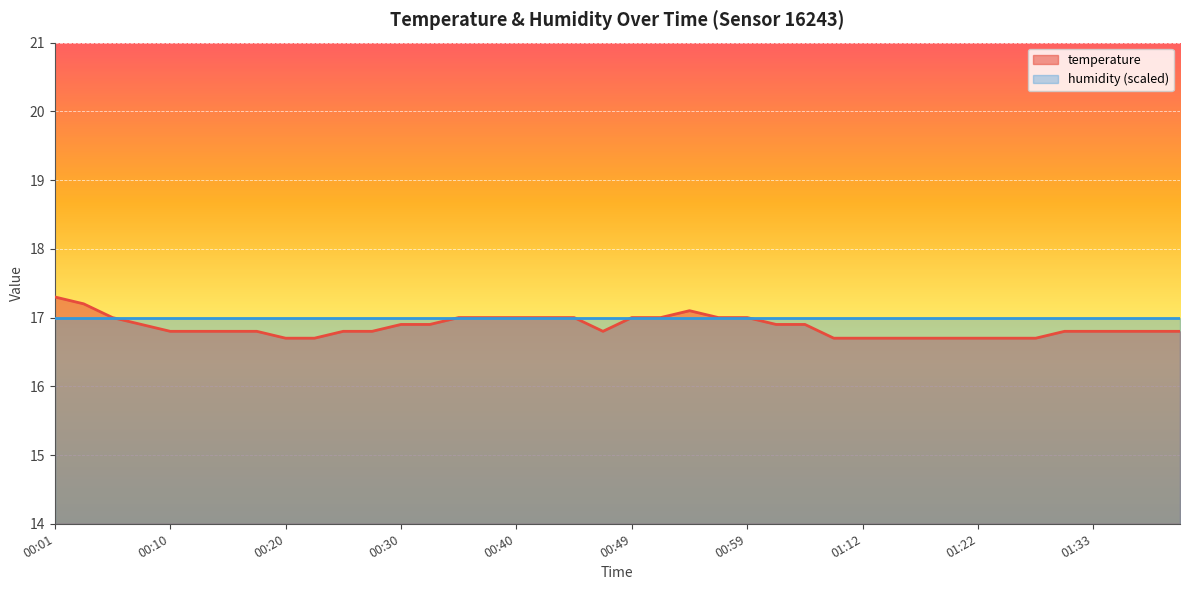

List the labels in order of value, largest first.

00:01, 00:03, 00:54, 00:06, 00:35, 00:37, 00:40, 00:42, 00:45, 00:49, 00:52, 00:57, 00:59, 00:08, 00:30, 00:32, 01:02, 01:04, 00:10, 00:13, 00:15, 00:18, 00:25, 00:27, 00:47, 01:30, 01:33, 01:35, 01:38, 01:40, 00:20, 00:23, 01:10, 01:12, 01:15, 01:17, 01:20, 01:22, 01:25, 01:27